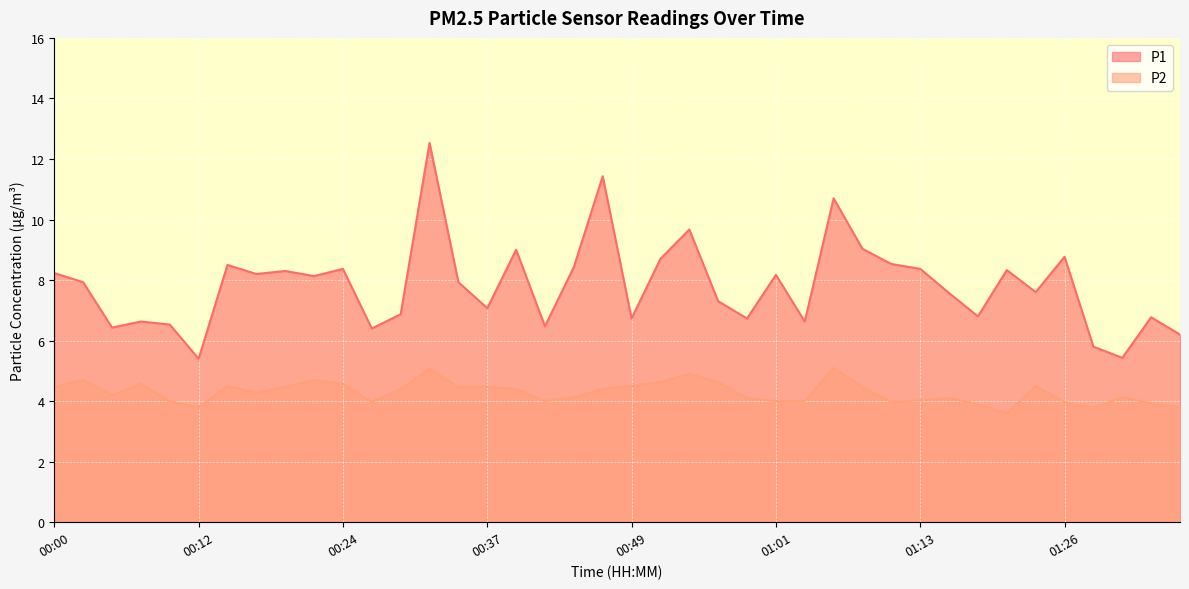

What is the maximum value shown in the chart?

12.5